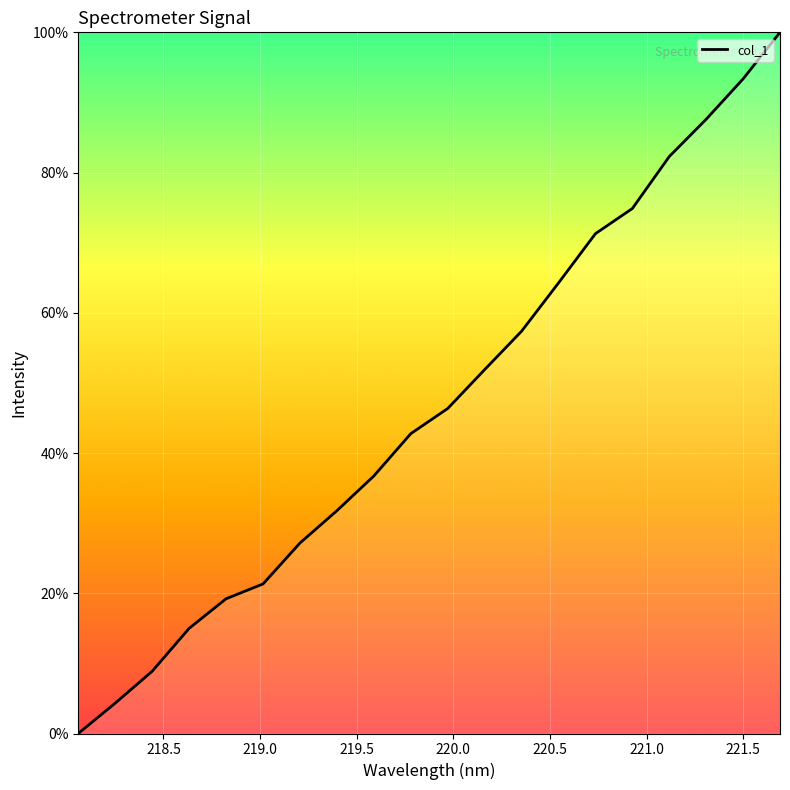

How many lines are shown in the chart?

1